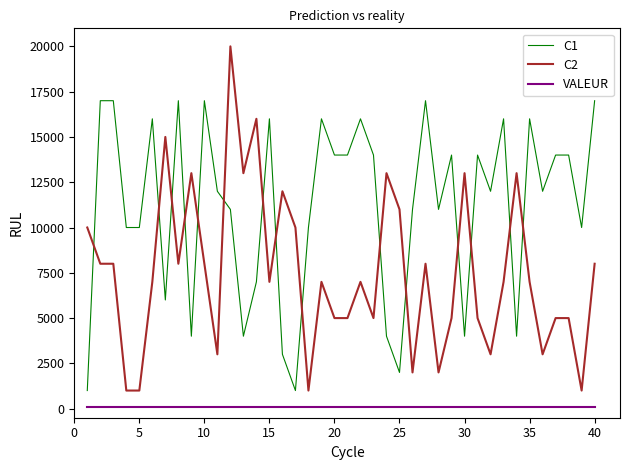

Which series has the largest total across all categories?

C1